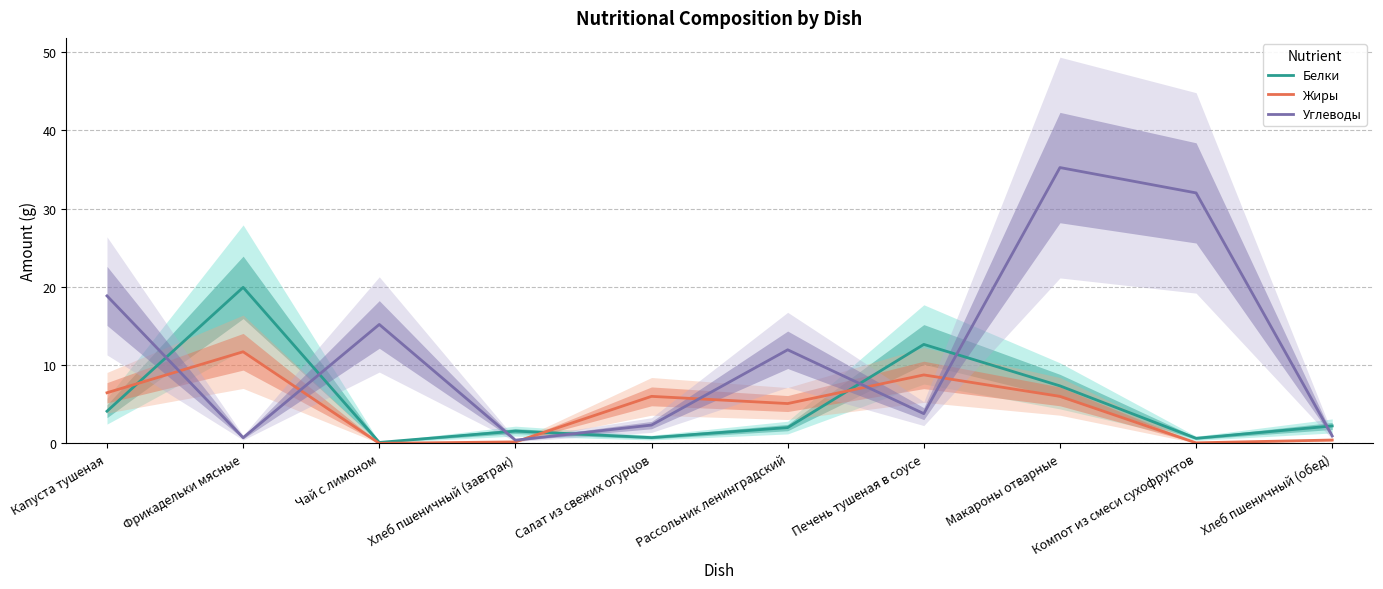

Does the chart have visible grid lines?

Yes